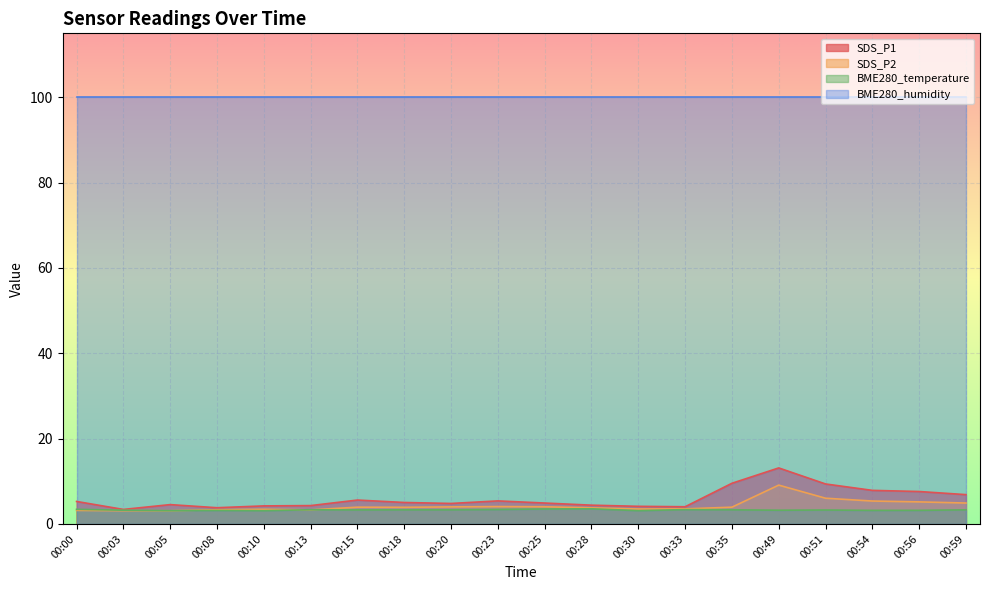

How many series are shown in this chart?

4